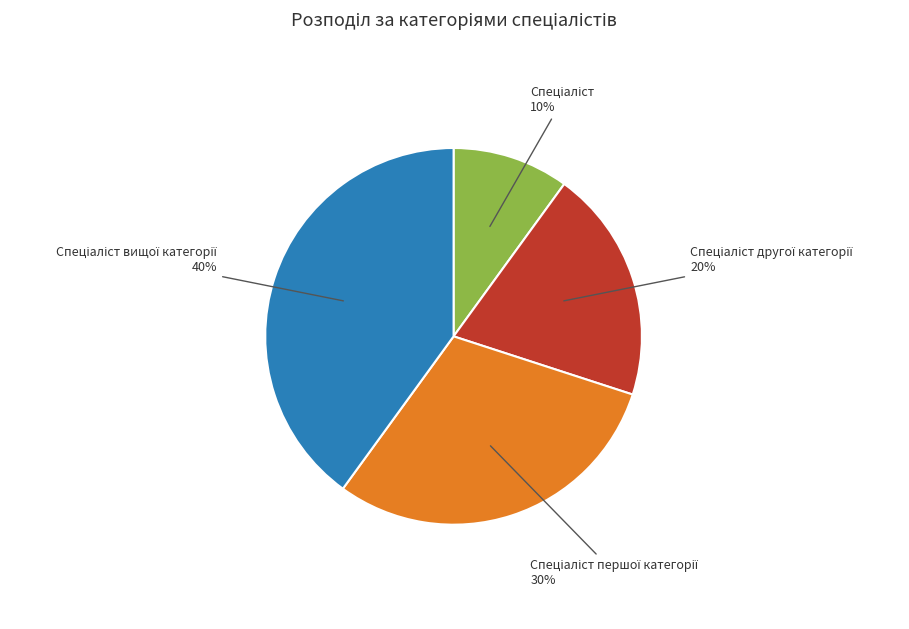

To the nearest percent, what is the average slice percentage?

25%